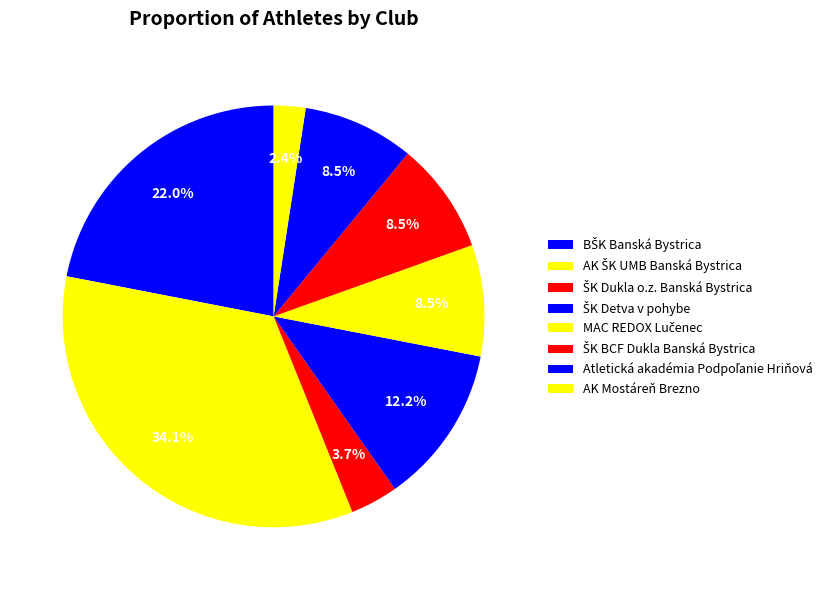

How many slices are in this pie chart?

8